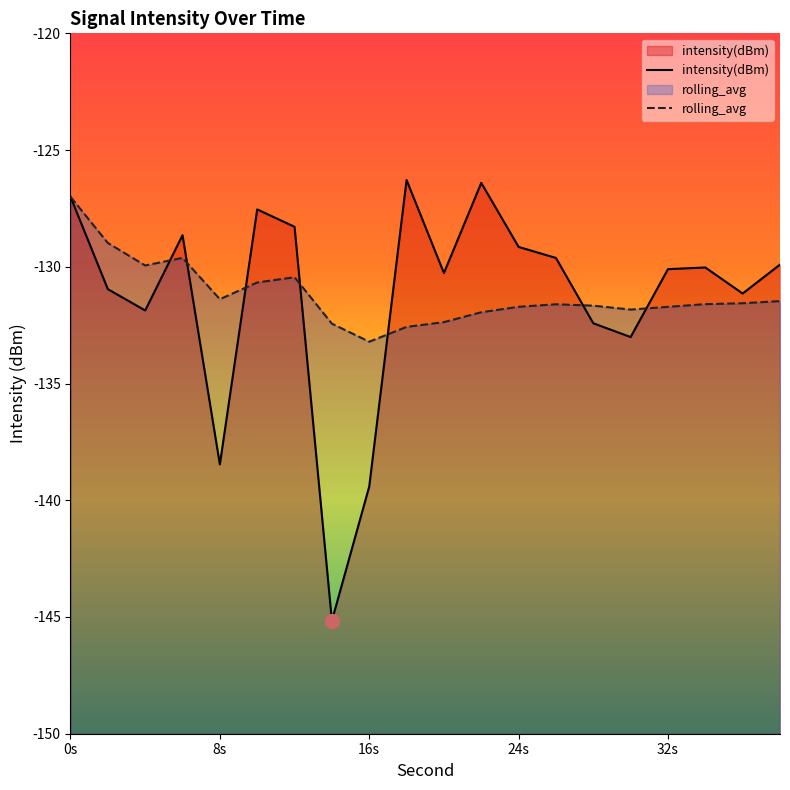

What is the total value across all series at 16s?

-272.6